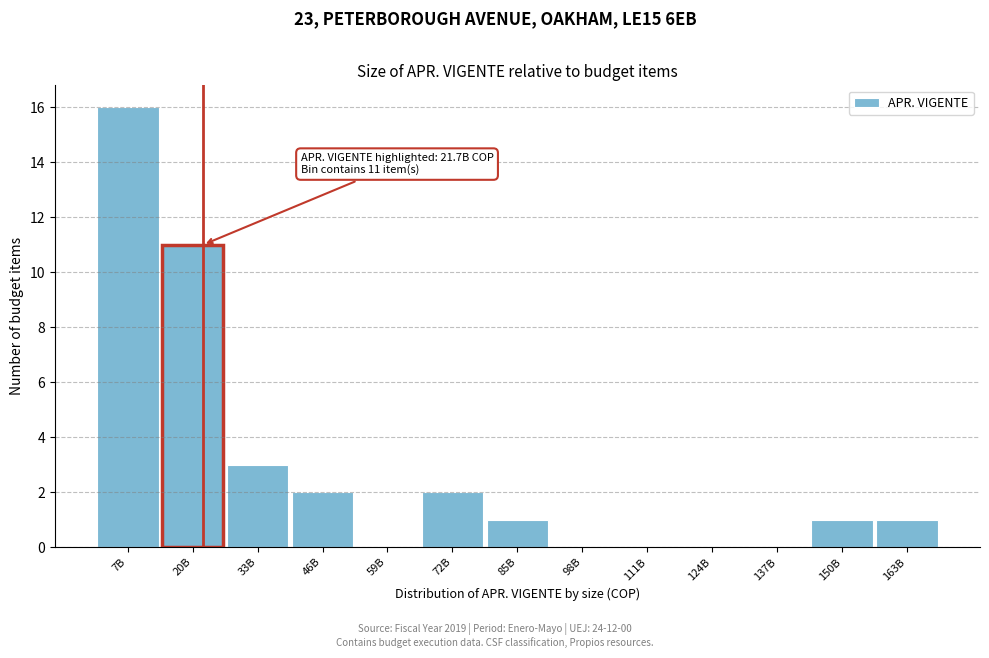

Reading left to right, list all the values displayed in this chart.

7B=16	20B=11	33B=3	46B=2	59B=0	72B=2	85B=1	98B=0	111B=0	124B=0	137B=0	150B=1	163B=1